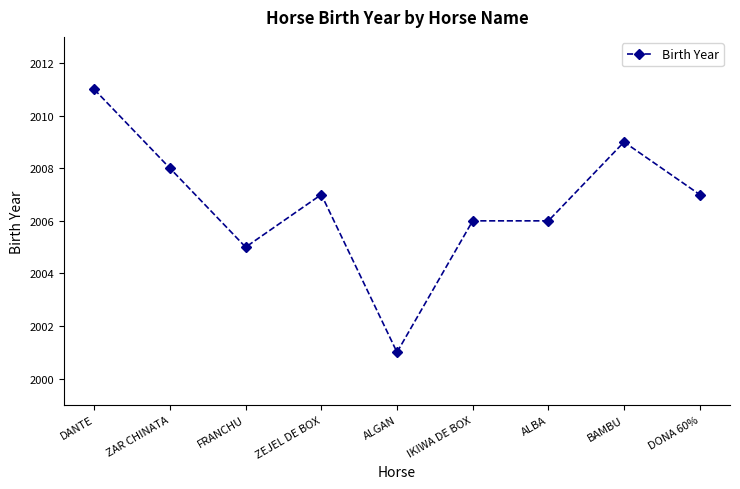

What is the value of the 6th point from the left?

2006